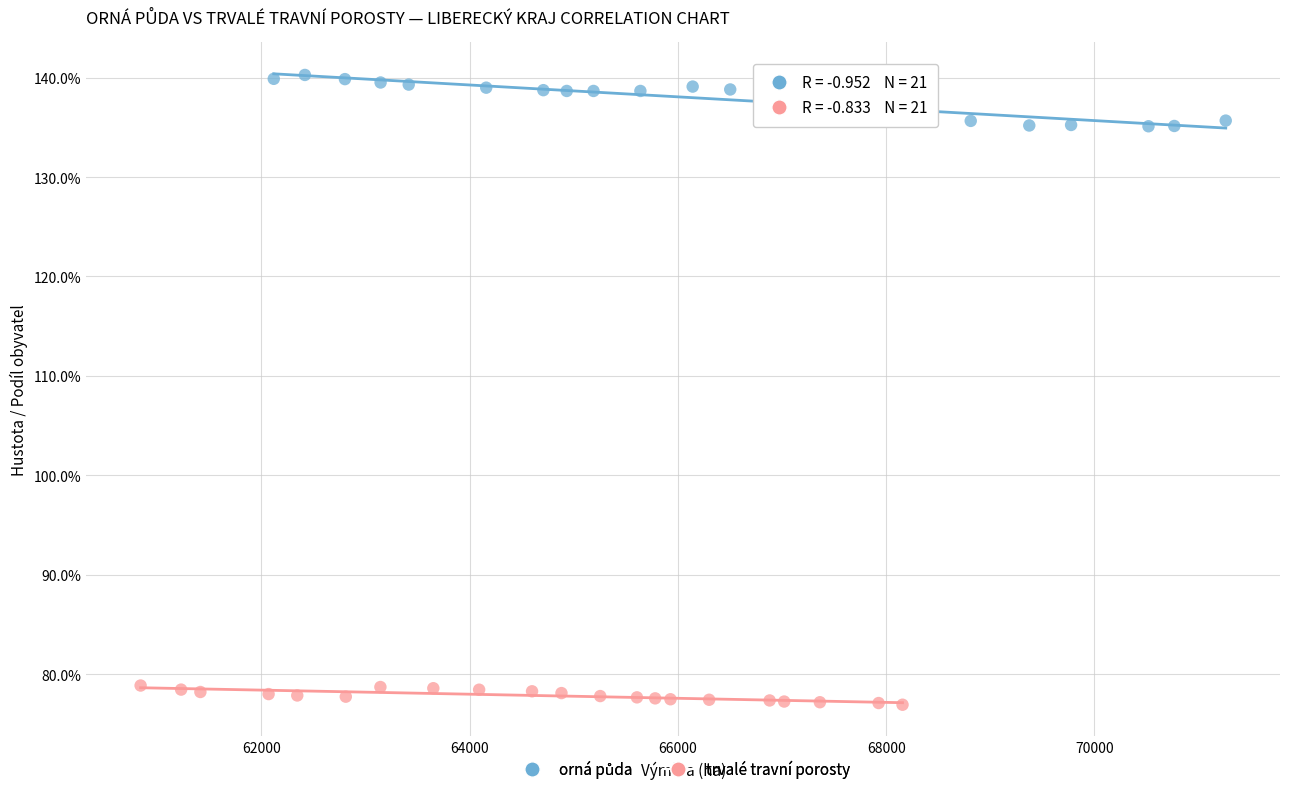

Which series reaches the minimum Y coordinate?

trvalé travní porosty